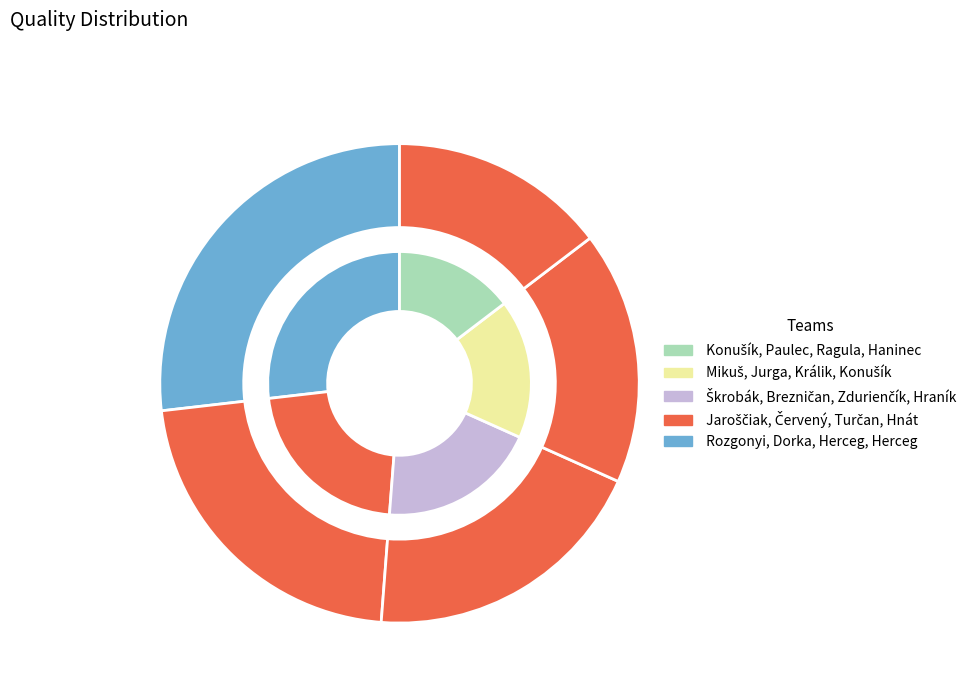

True or false:  Škrobák, Brezničan, Zdurienčík, Hraník  accounts for 28% of the total.

False